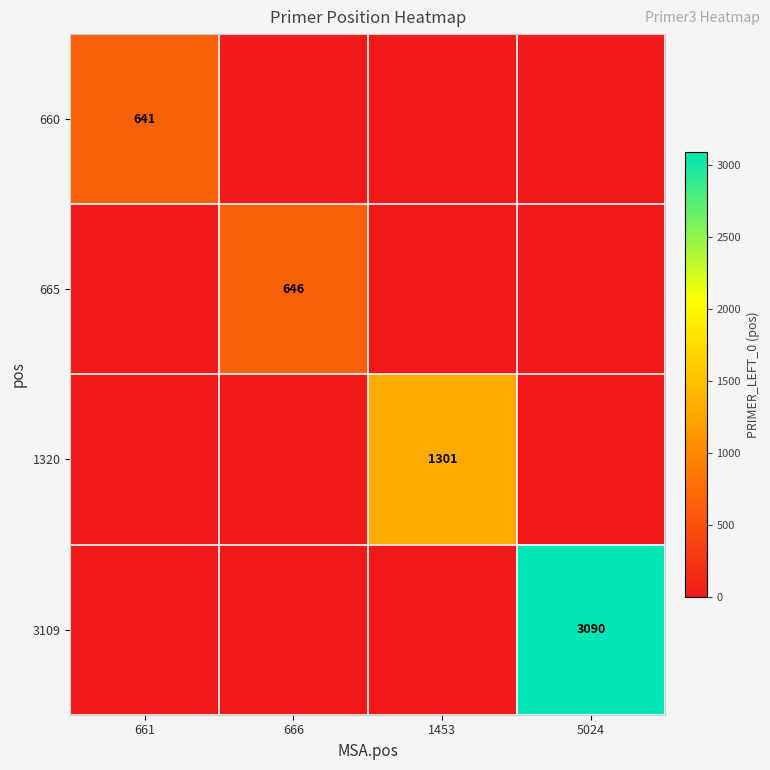

True or false: 665 has a value of 646 at 666.

True